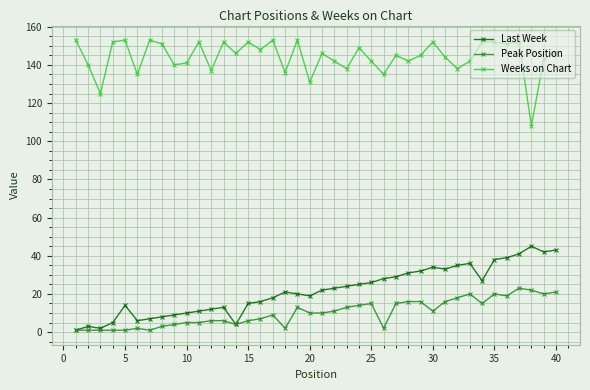

What is the maximum value shown in the chart?

153